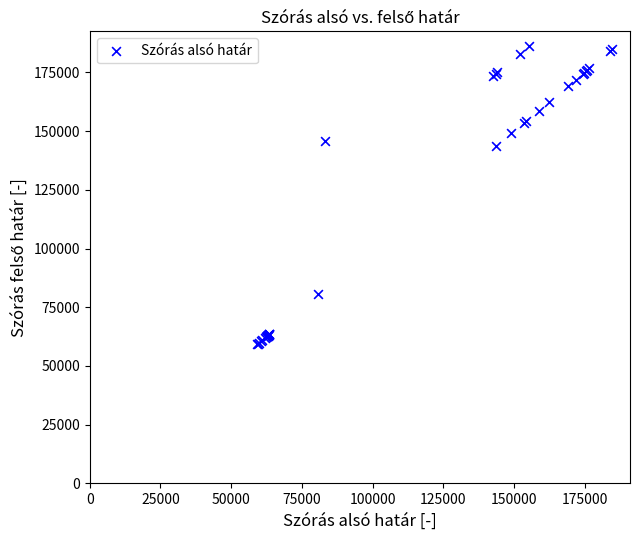

What Y value in the scatter plot is closest to 122654?

143842